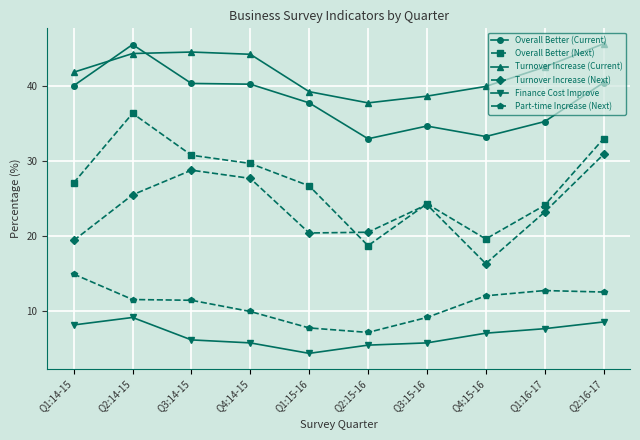

What is the difference between the highest and lowest values at Q1:14-15?

33.8